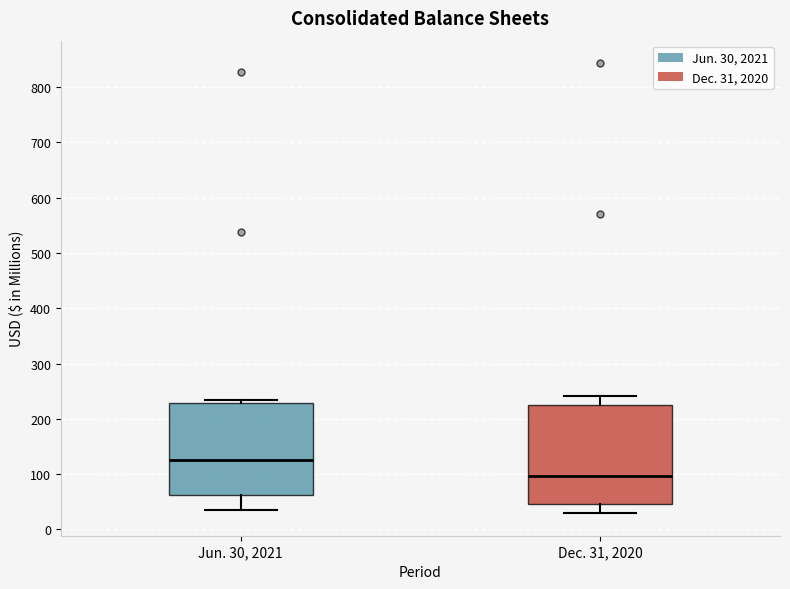

Reading left to right, read every box against the y-axis: the position of its median line, the range the box covers, and the ends of its whiskers. The values are not printed on the chart, so give them approximately, as read against the axis.

Jun. 30, 2021: median 130, box 60 to 230, whiskers 40 to 230 (just above the box's upper edge)
Dec. 31, 2020: median 100, box 50 to 230, whiskers 30 to 240